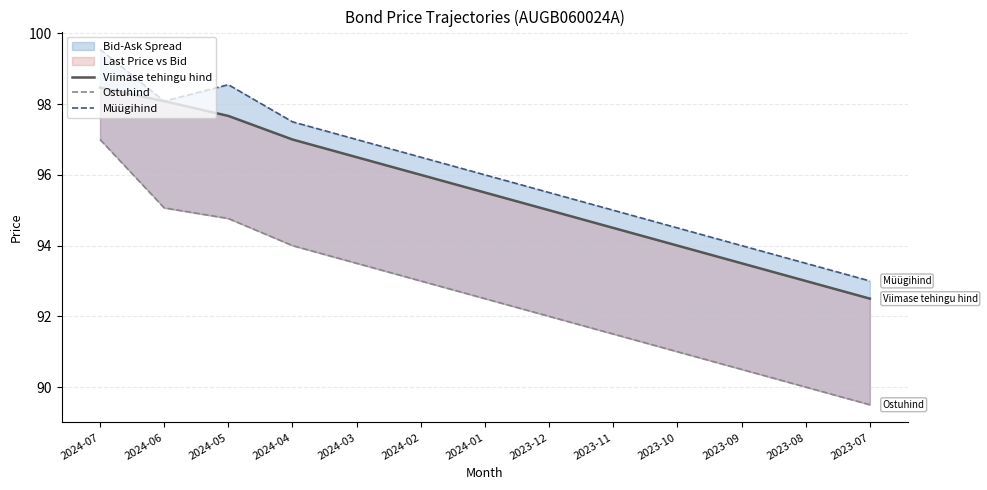

The value of Müügihind at 2023-07 is 153.8. True or false?

False